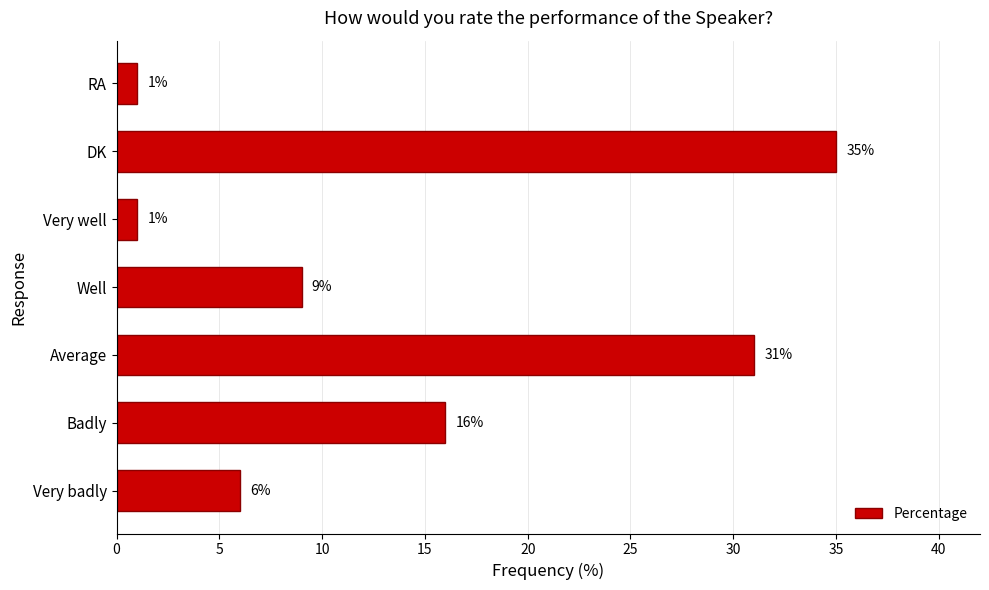

What is the change in value from Badly to Very well?

-15